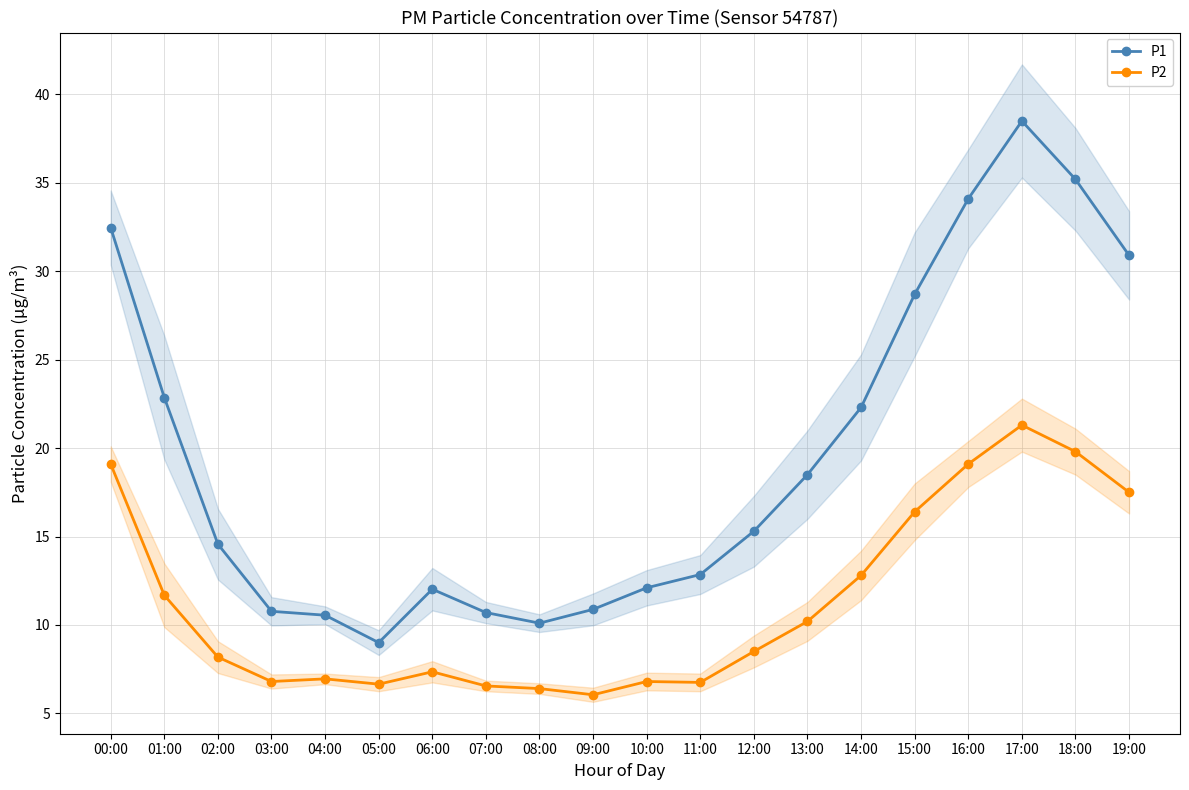

Reading left to right, extract all data points from this chart.

P1: 00:00=32.5	01:00=22.9	02:00=14.6	03:00=10.8	04:00=10.6	05:00=9.0	06:00=12.0	07:00=10.7	08:00=10.1	09:00=10.9	10:00=12.1	11:00=12.8	12:00=15.3	13:00=18.5	14:00=22.3	15:00=28.7	16:00=34.1	17:00=38.5	18:00=35.2	19:00=30.9
P2: 00:00=19.1	01:00=11.7	02:00=8.2	03:00=6.8	04:00=7.0	05:00=6.7	06:00=7.3	07:00=6.5	08:00=6.4	09:00=6.0	10:00=6.8	11:00=6.8	12:00=8.5	13:00=10.2	14:00=12.8	15:00=16.4	16:00=19.1	17:00=21.3	18:00=19.8	19:00=17.5